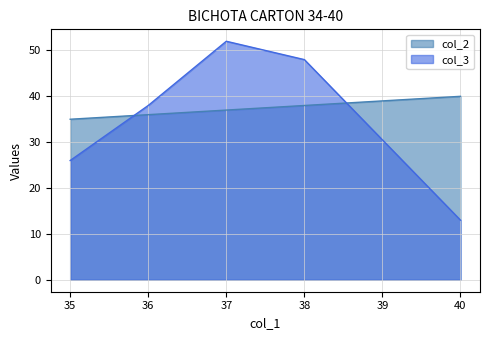

What are all the series names shown in the legend?

col_2, col_3